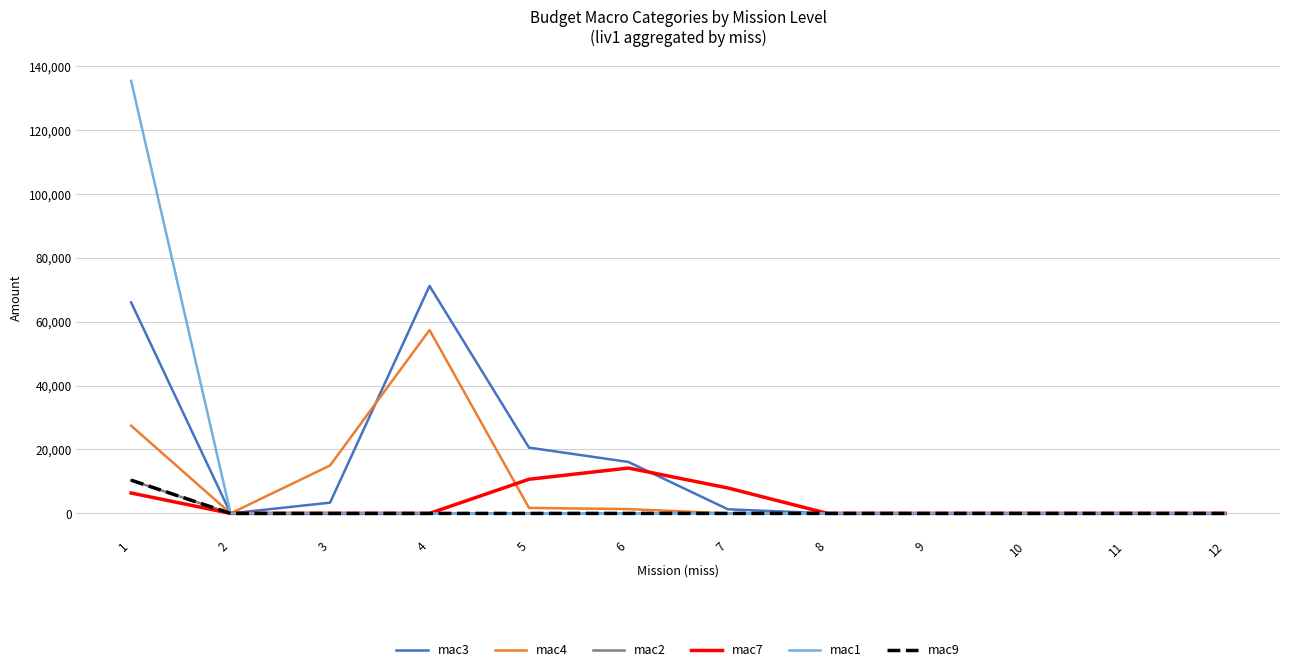

At how many categories does at least one series exceed 127739?

1